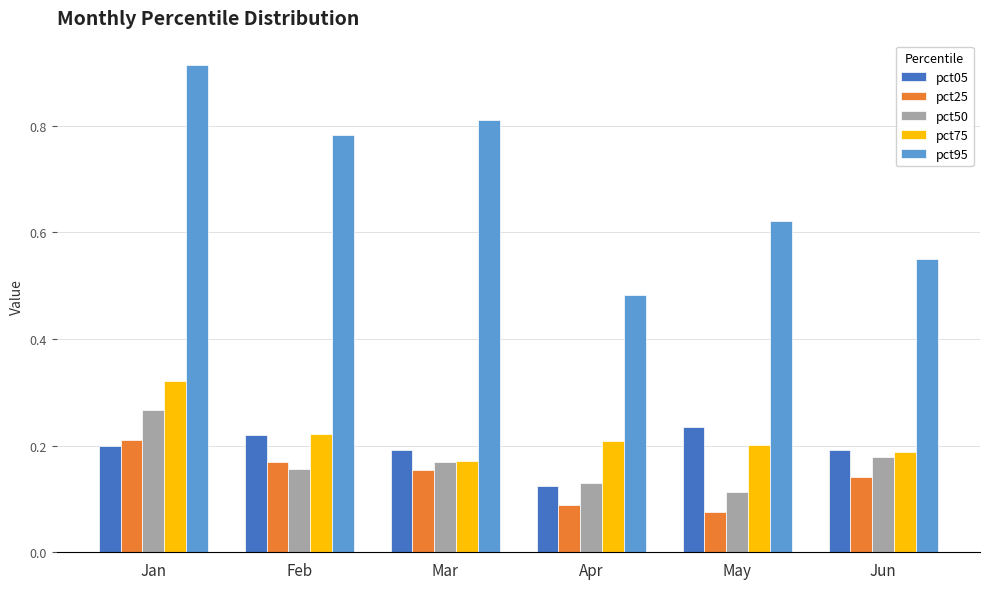

What is the spread (max minus min) of values at Mar?

0.7